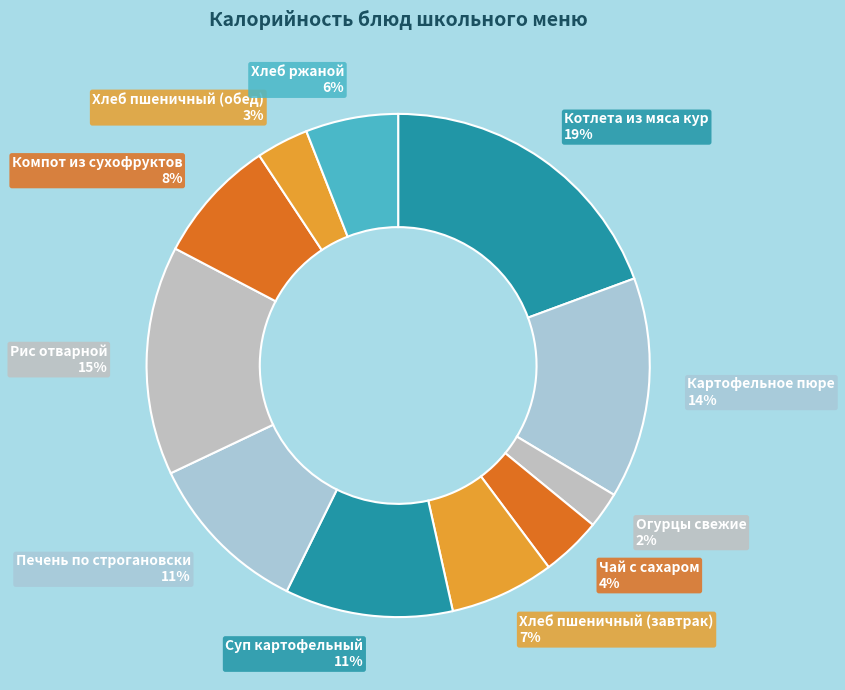

What is the smallest slice in the pie chart?

Огурцы свежие